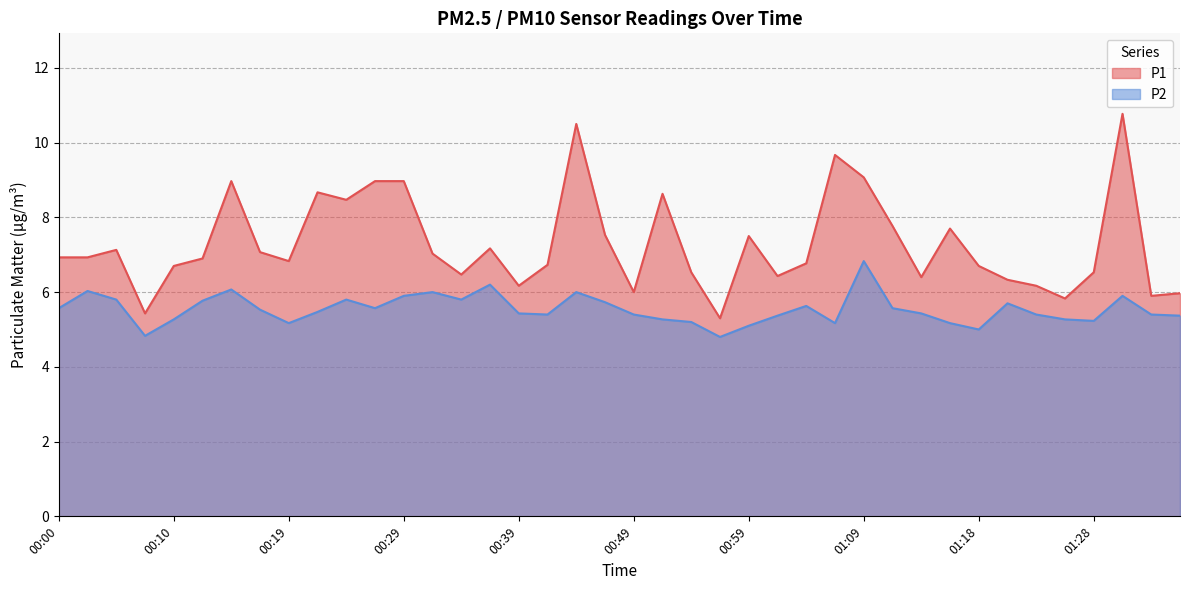

What is the maximum value for P1?

10.8